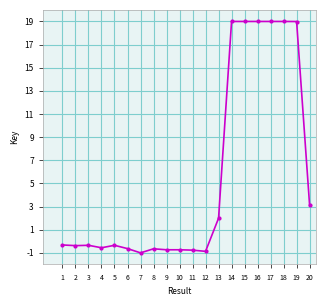

The value at 20 is 3.1. True or false?

True